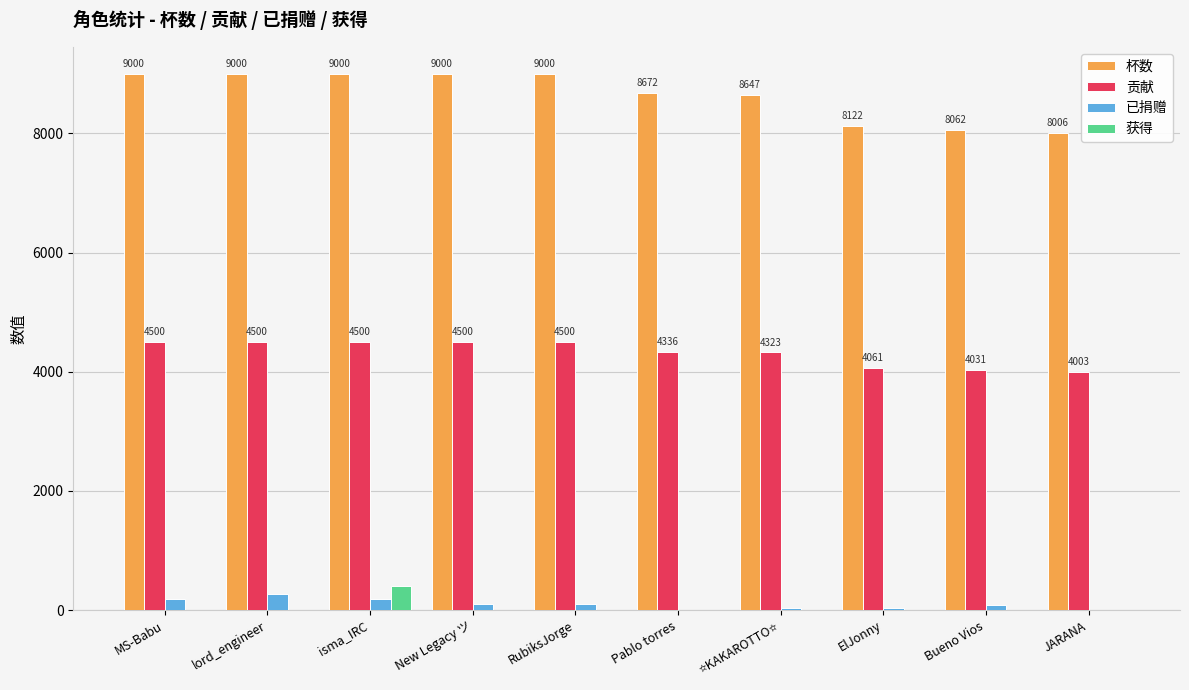

What is the greatest value displayed?

9000